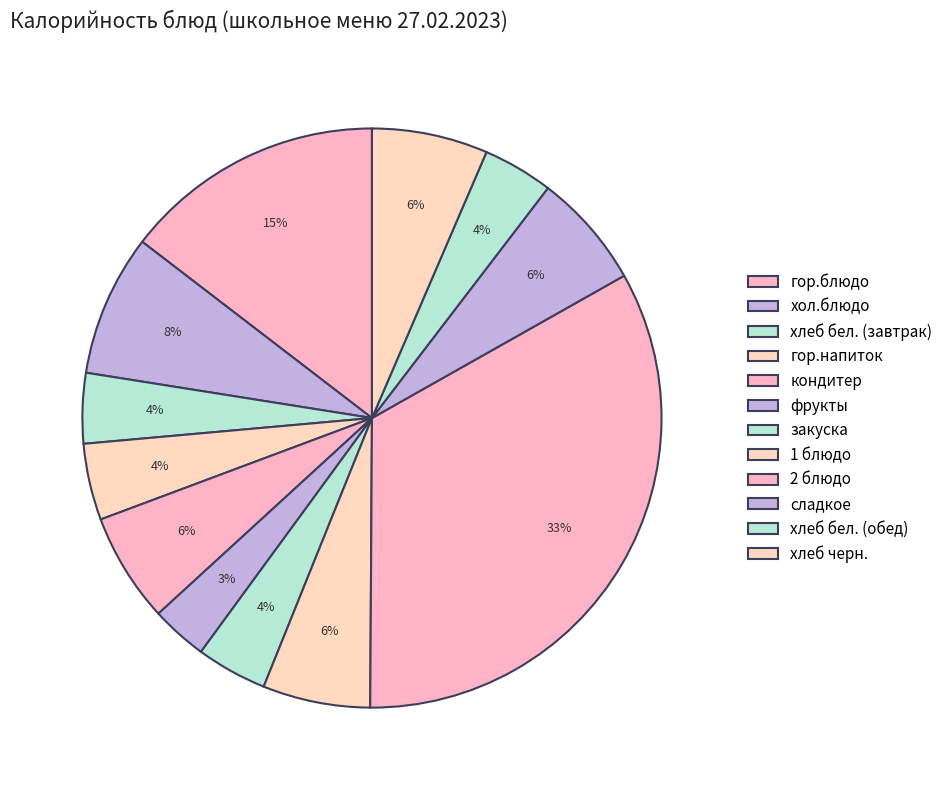

To the nearest percent, what portion does гор.напиток represent?

4%